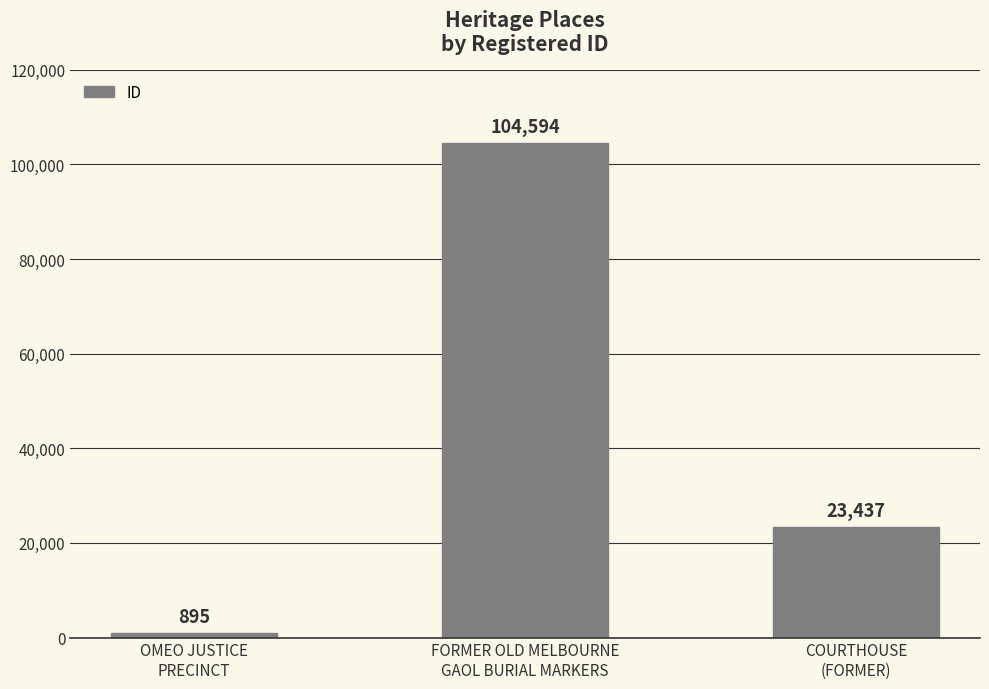

Reading right to left, what are all the values shown in this chart?

COURTHOUSE
(FORMER)=23437	FORMER OLD MELBOURNE
GAOL BURIAL MARKERS=104594	OMEO JUSTICE
PRECINCT=895